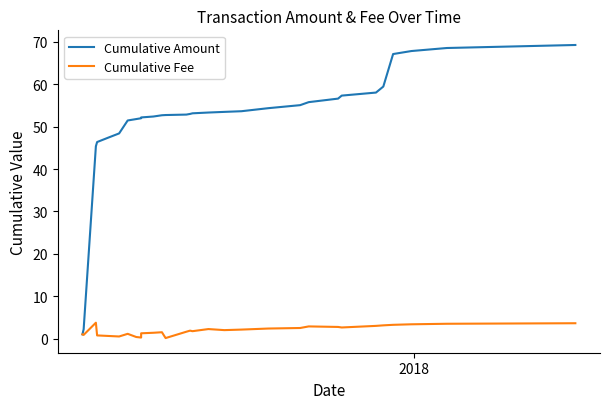

What is the sum of all Cumulative Amount values?

1545.0